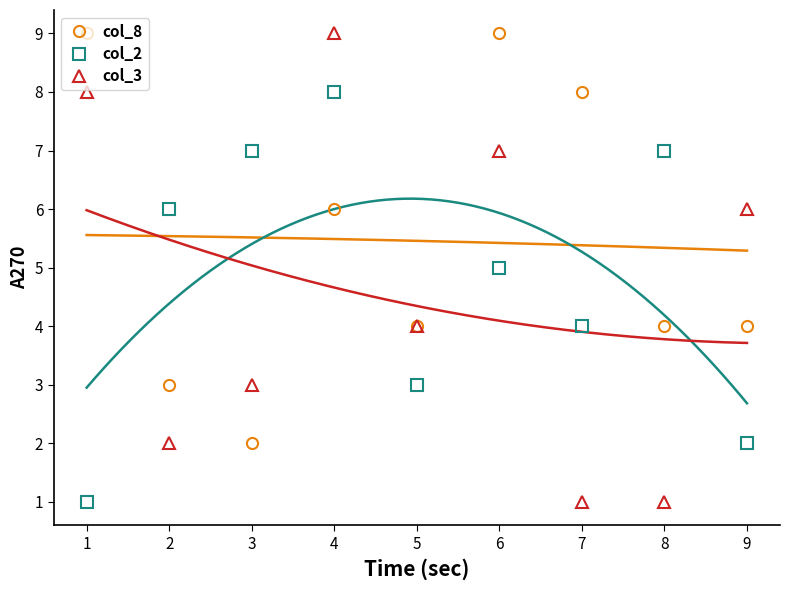

Which series has the largest range (max minus min)?

col_3